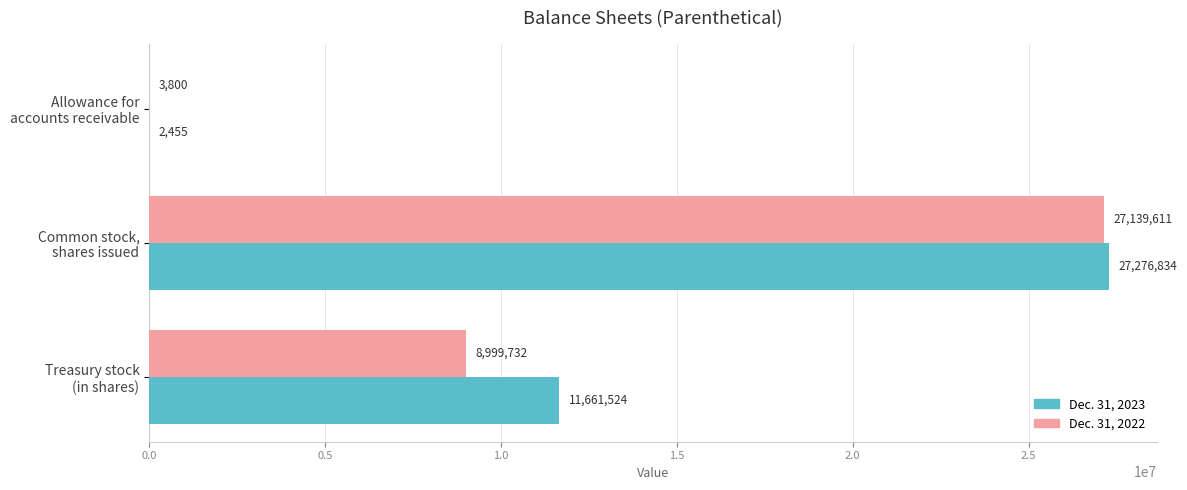

What is the greatest value displayed?

27276834